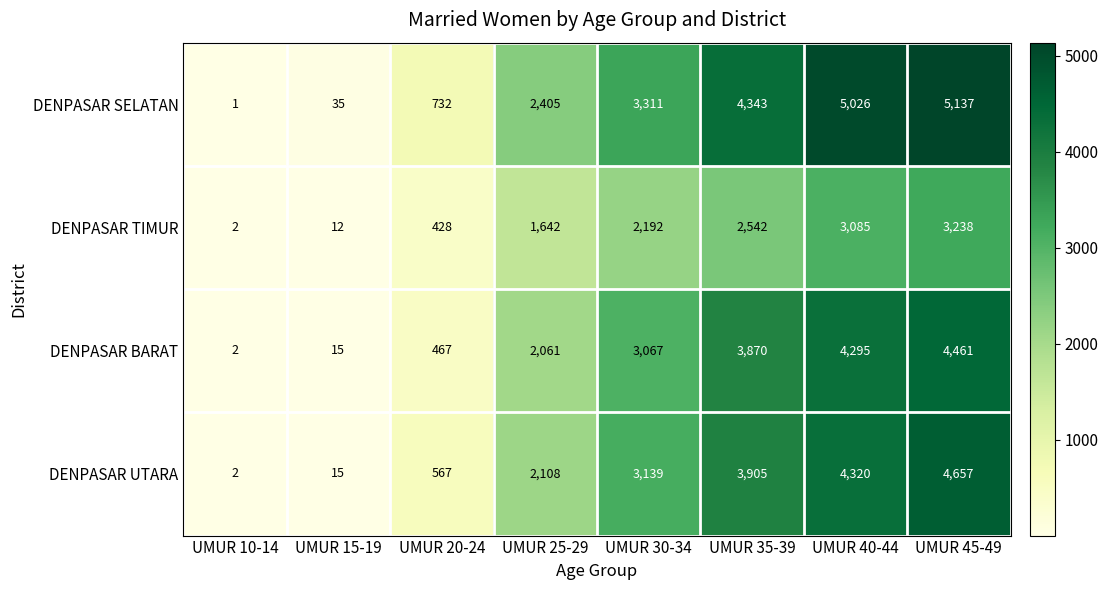

List the series in order of their peak value, lowest first.

DENPASAR TIMUR, DENPASAR BARAT, DENPASAR UTARA, DENPASAR SELATAN